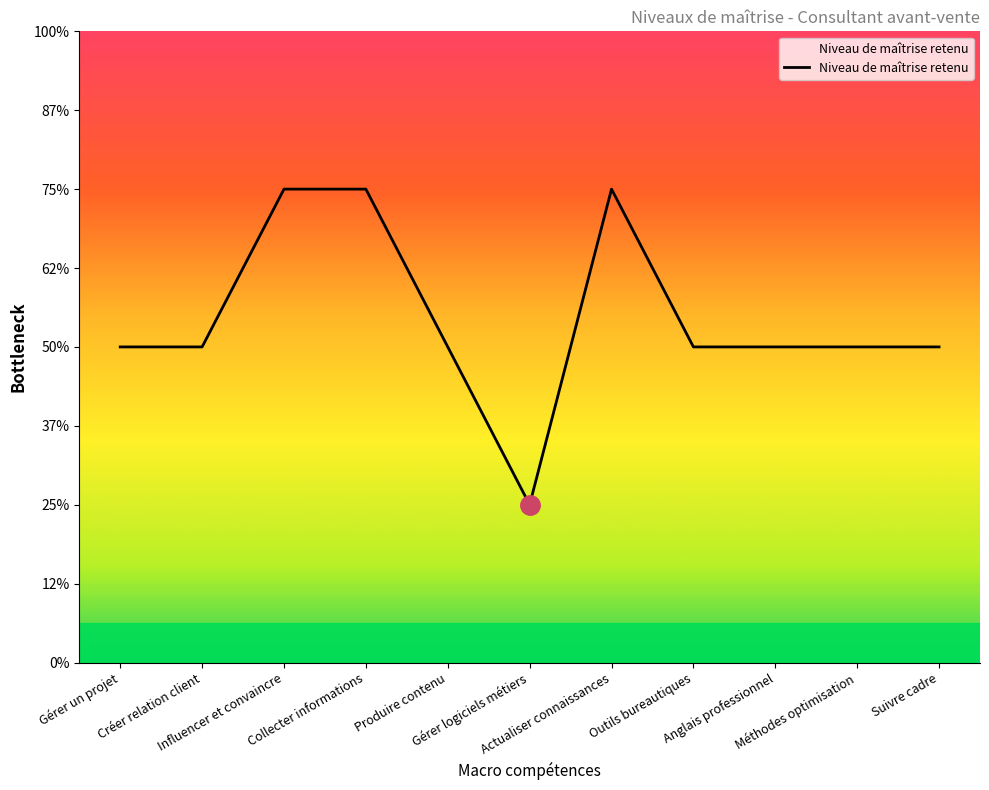

At which label is the value closest to 2?

Gérer un projet